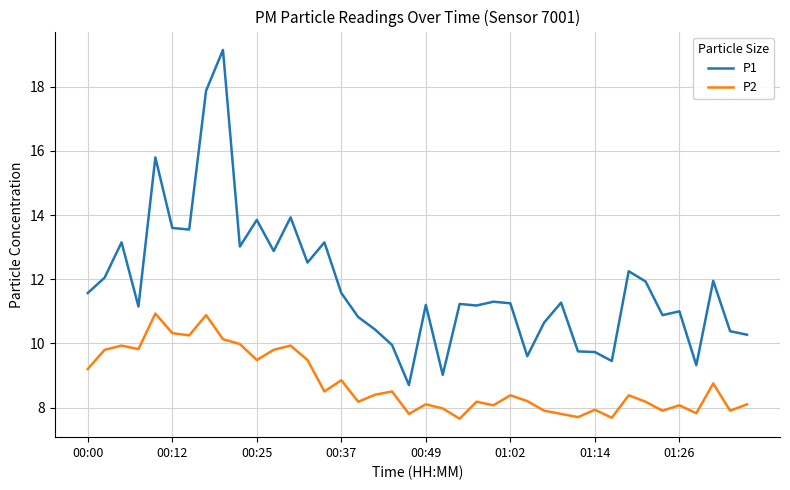

Which series has the largest total across all categories?

P1